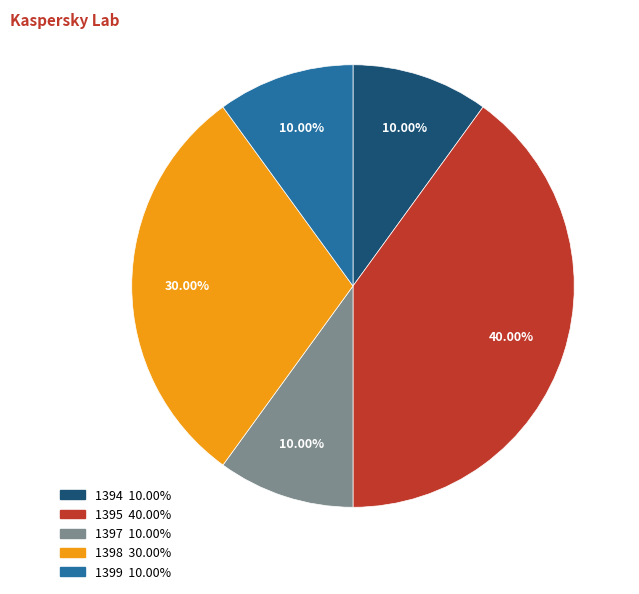

How many segments does this pie chart have?

5